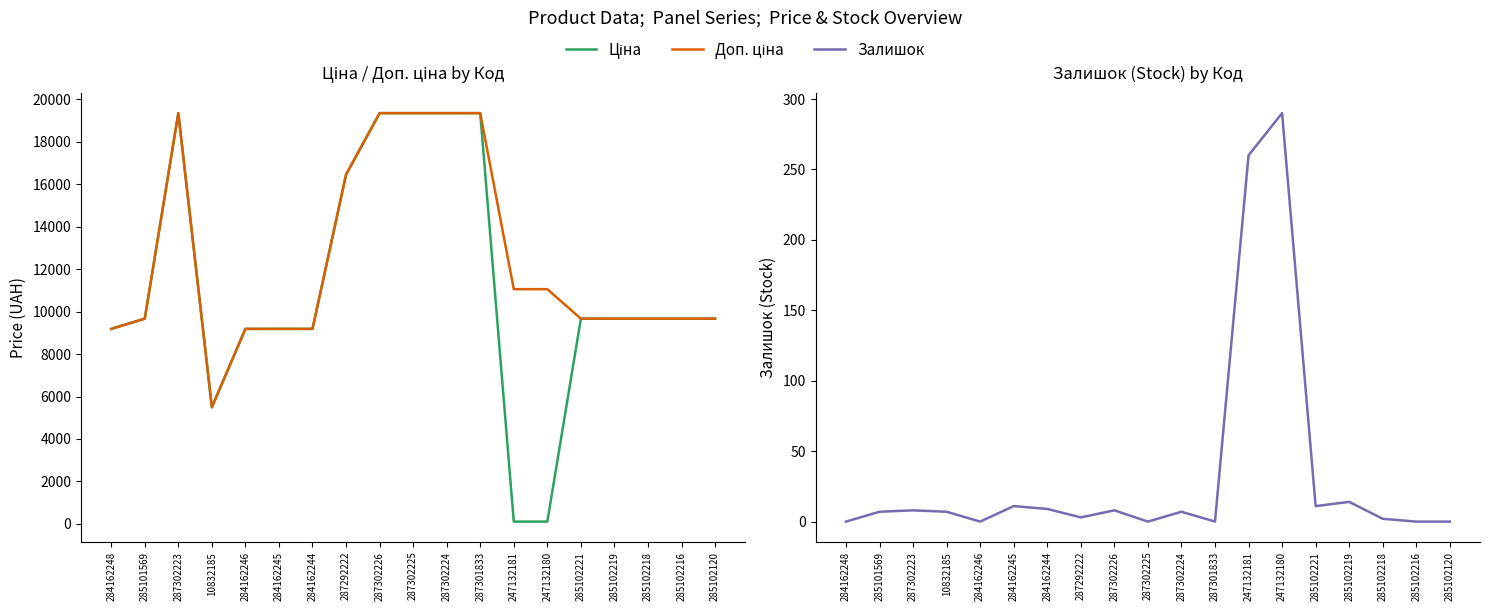

At which label does Ціна reach its minimum?

247132181